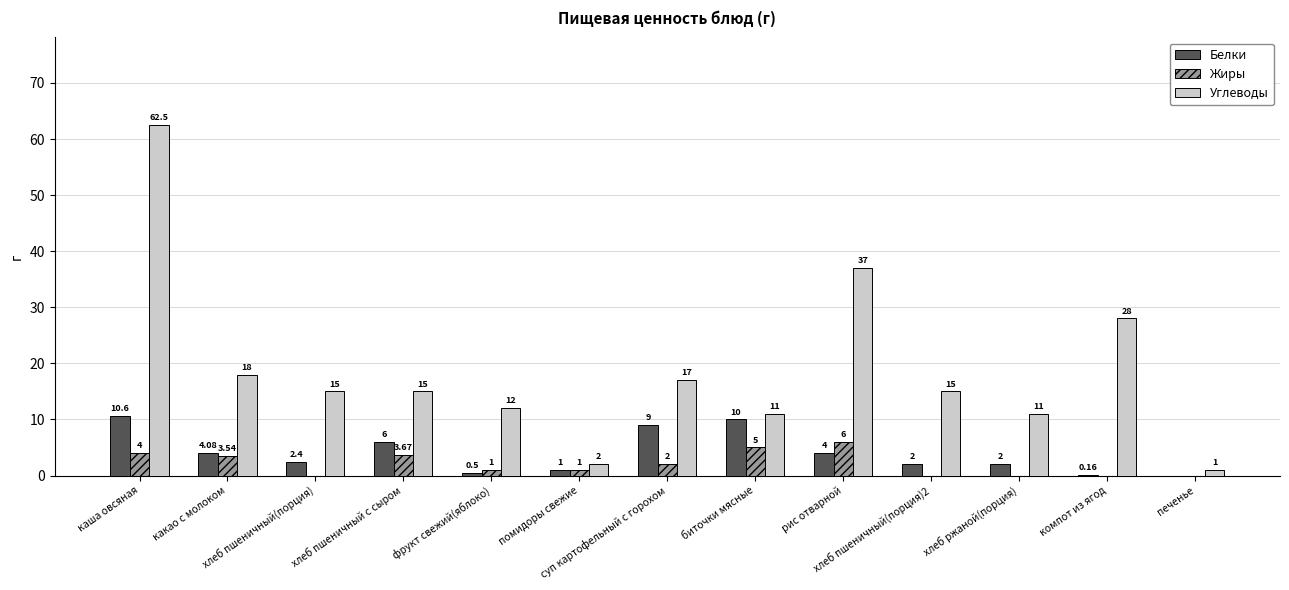

The Белки series shows 4.0 at рис отварной. True or false?

True